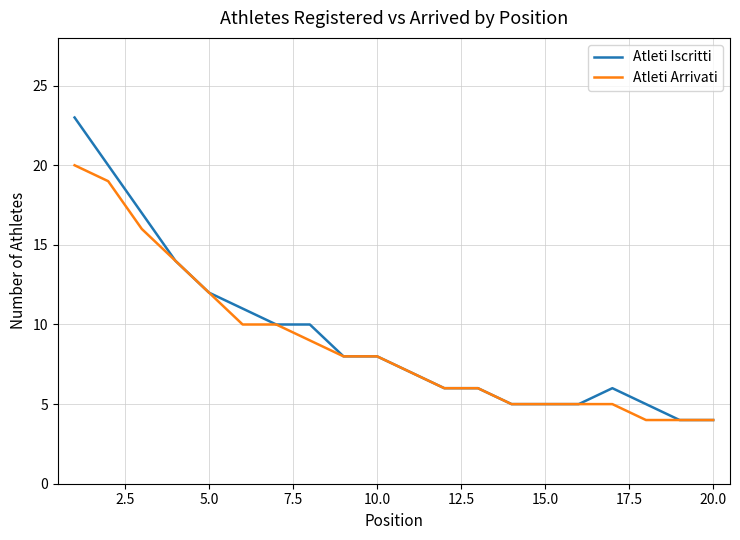

List the series in order of their peak value, lowest first.

Atleti Arrivati, Atleti Iscritti